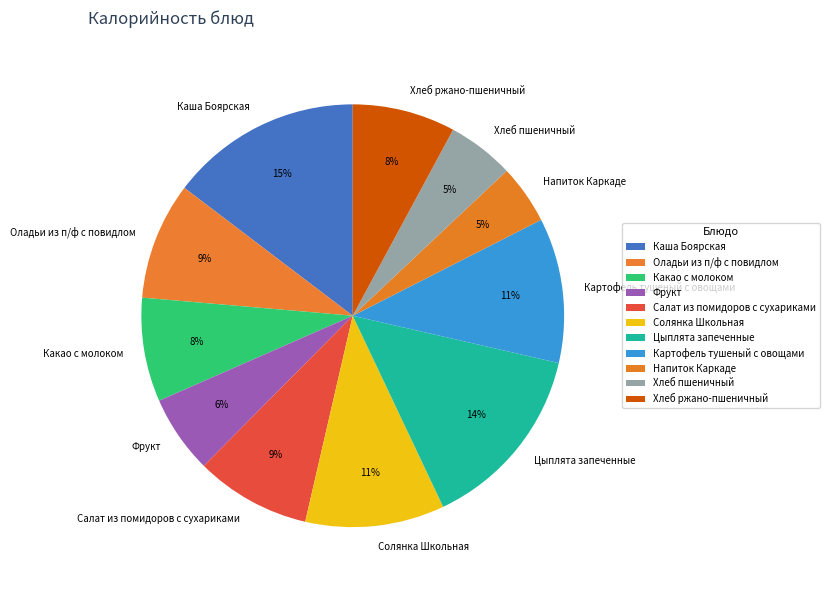

Which has a higher value, Оладьи из п/ф с повидлом or Хлеб пшеничный?

Оладьи из п/ф с повидлом